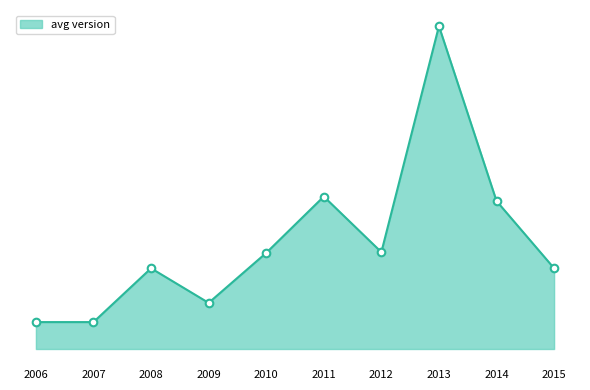

What is the ratio of the value at 2007 to the value at 2010?

0.1